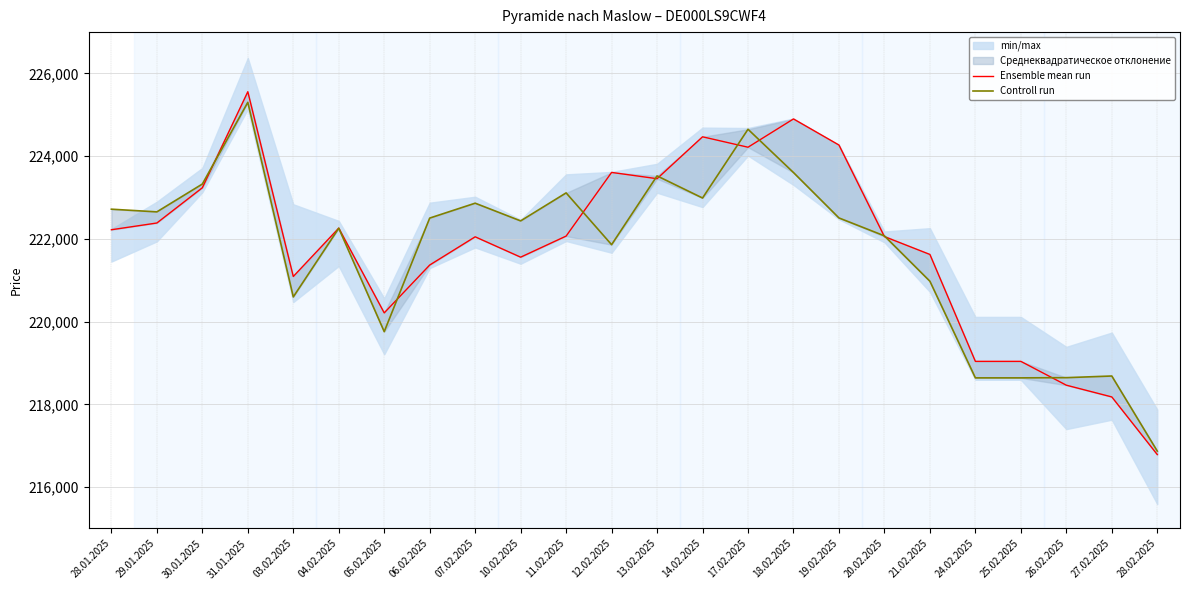

What is the total value across all series at 27.02.2025?

436866